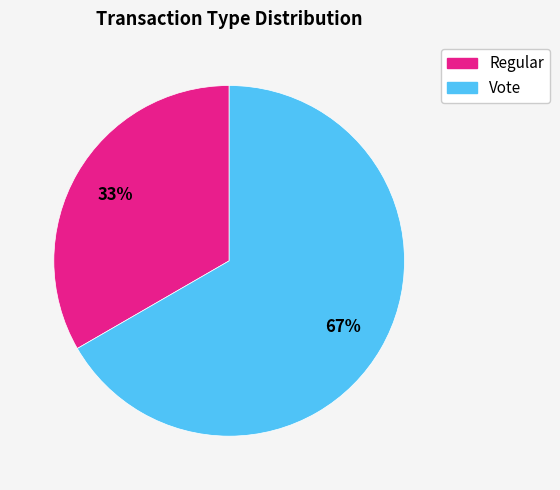

How many segments does this pie chart have?

2